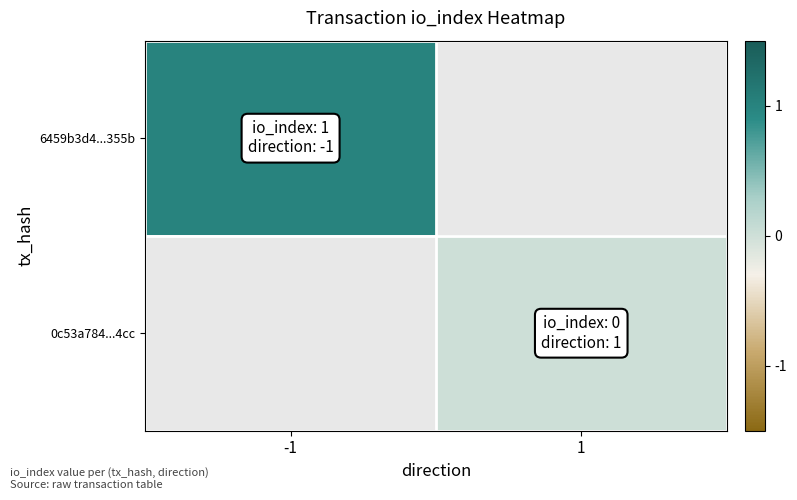

List the series in order of their peak value, highest first.

6459b3d4...355b, 0c53a784...4cc